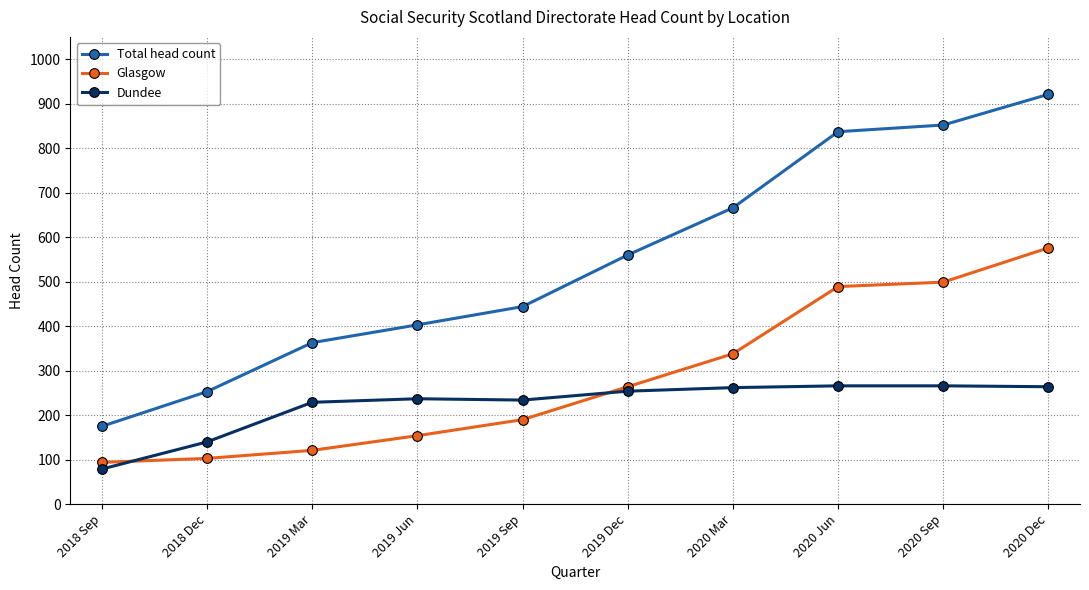

What are all the series names shown in the legend?

Total head count, Glasgow, Dundee